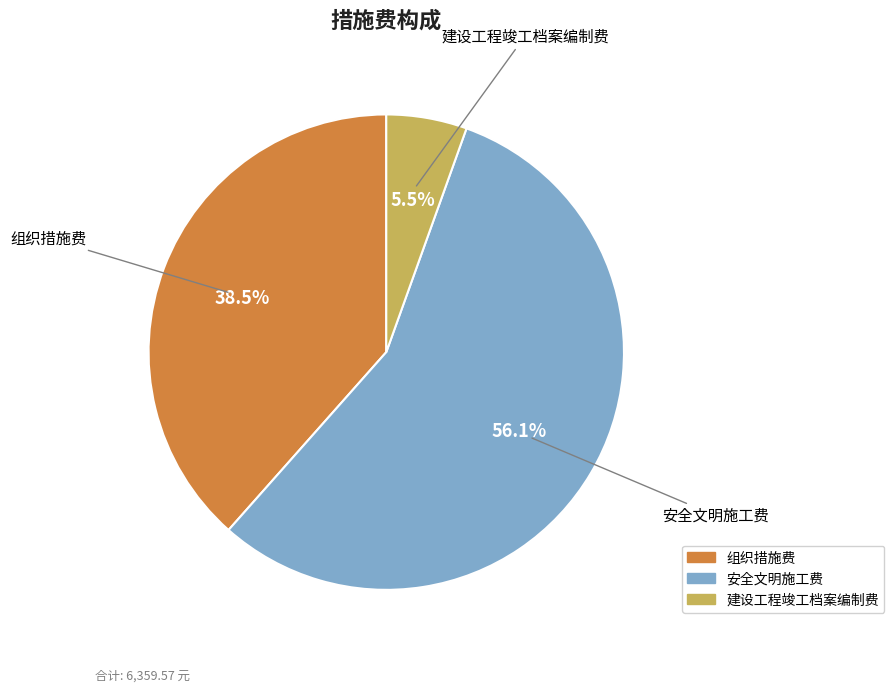

Which slice is the smallest?

建设工程竣工档案编制费